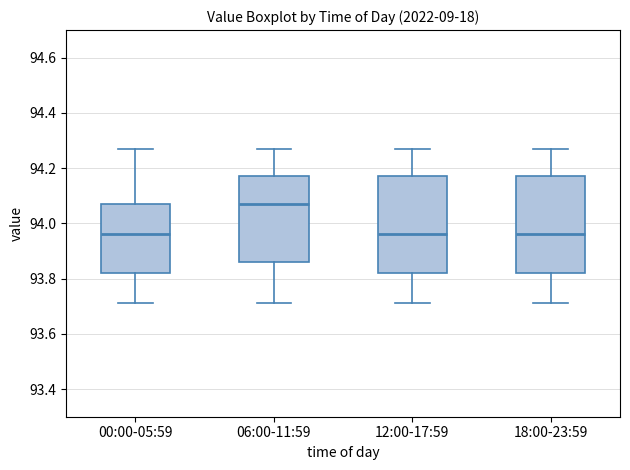

Which box has the highest median line?

06:00-11:59